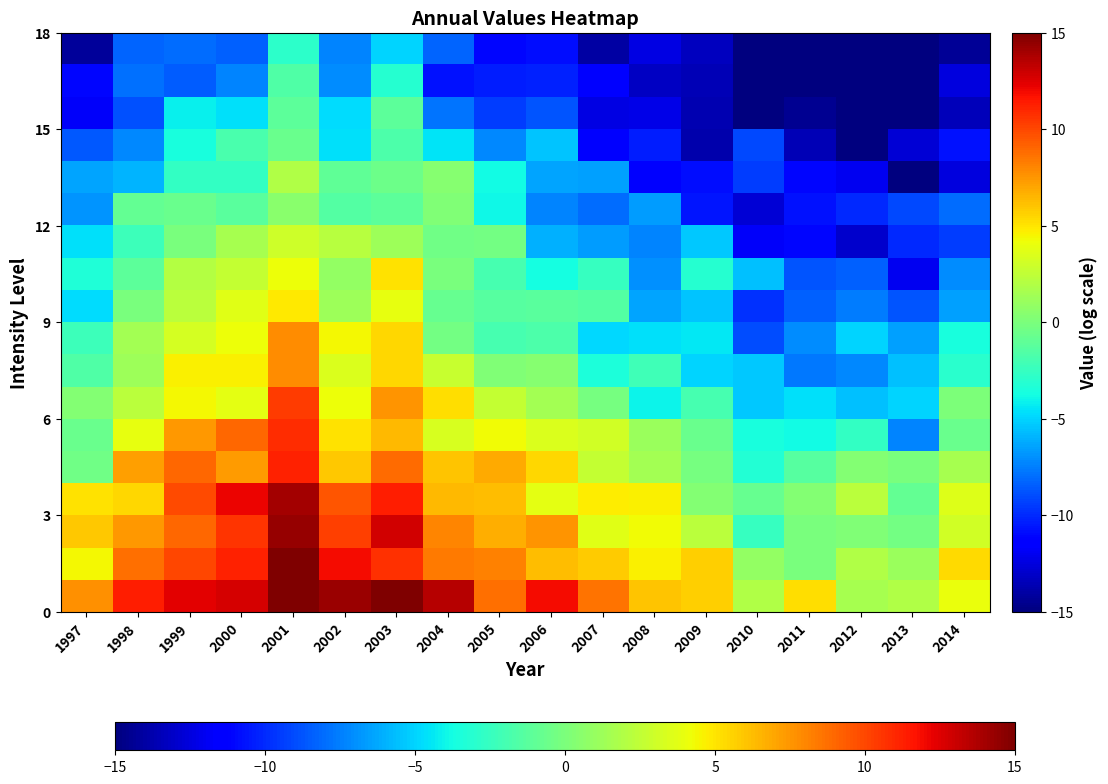

How many data points does each series have?

18